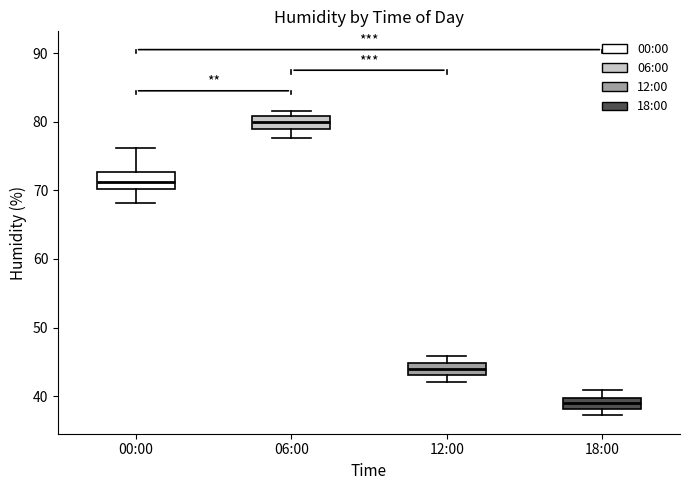

Which box has the highest median line?

06:00